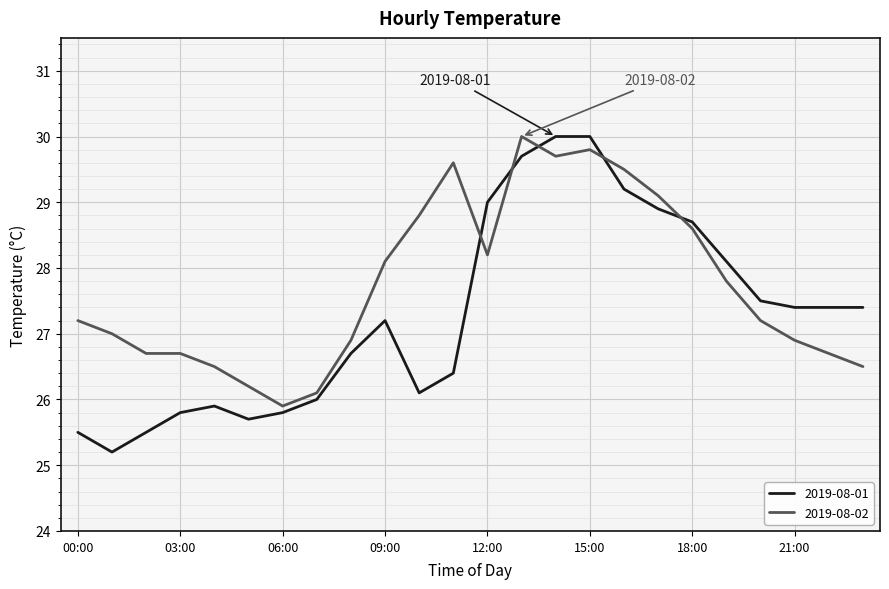

Rank the series by their average value, from highest to lowest.

2019-08-02, 2019-08-01